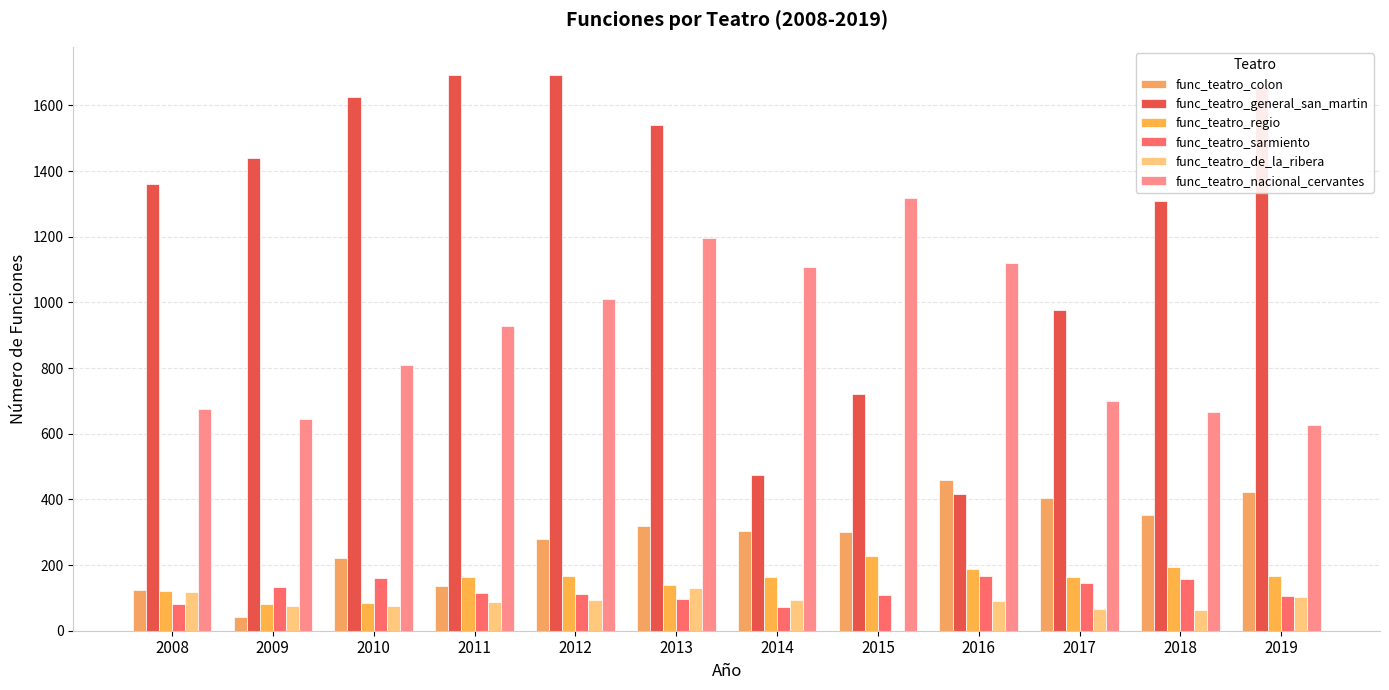

What is the value of the func_teatro_general_san_martin bar at the 12th from the left?

1655